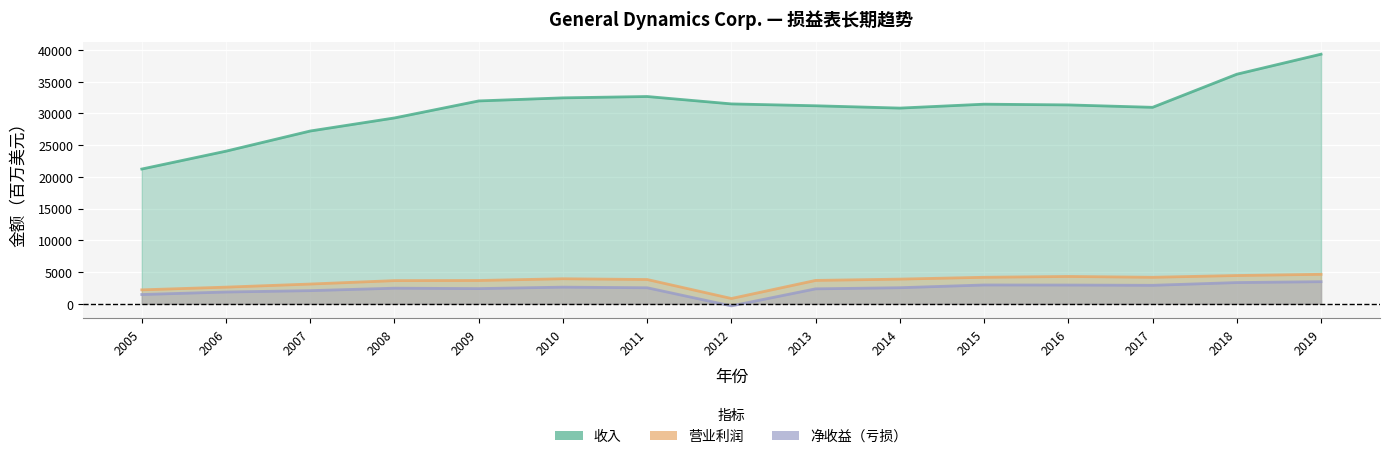

The value of 收入 at 2015 is 31469. True or false?

True